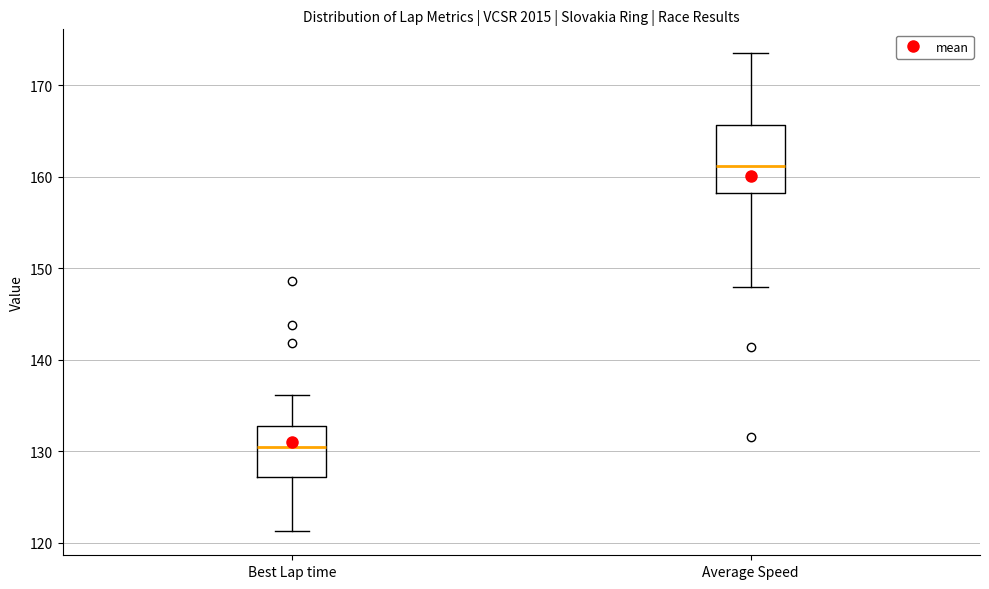

Which box is the tallest, from its lower edge to its upper edge?

Average Speed